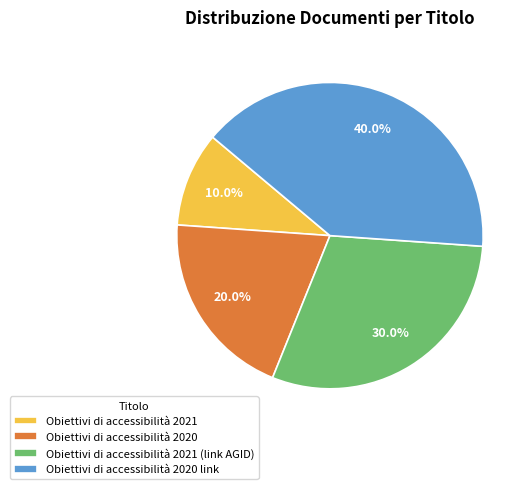

True or false: Obiettivi di accessibilità 2020 link accounts for 29% of the total.

False